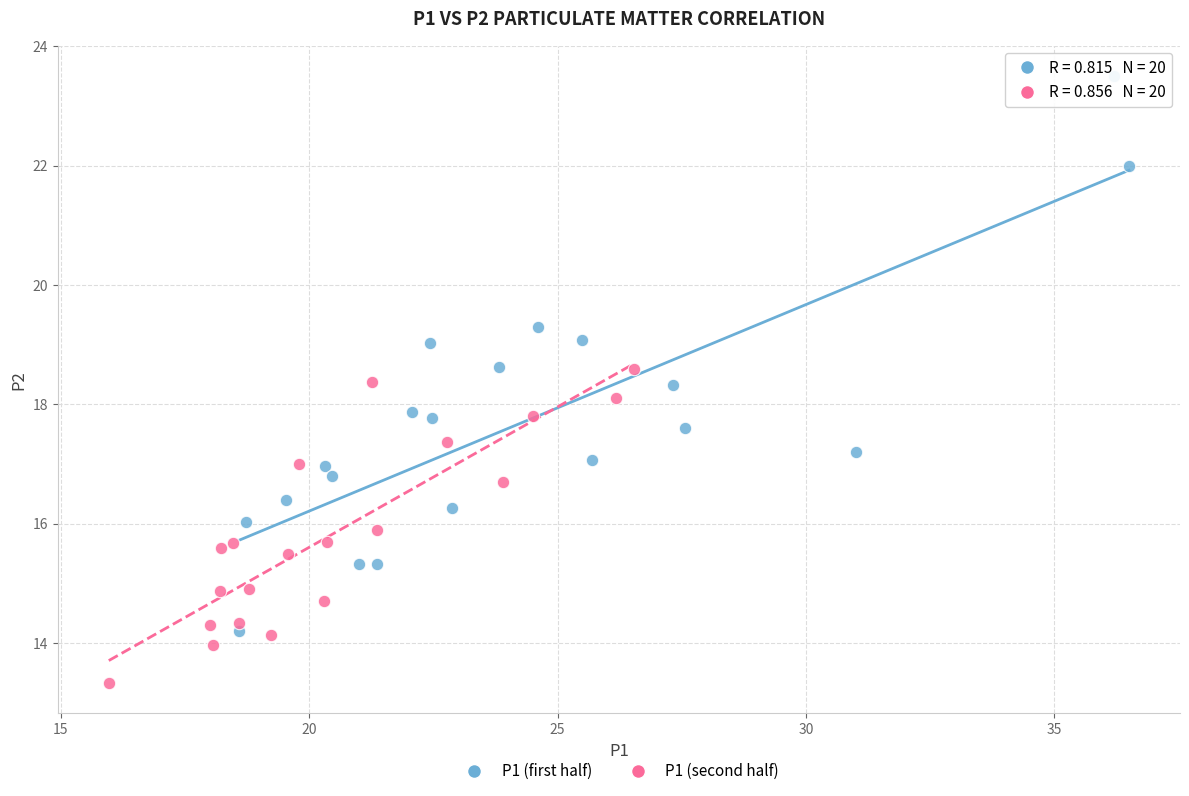

Which series has the widest spread of Y values?

P1 (first half)